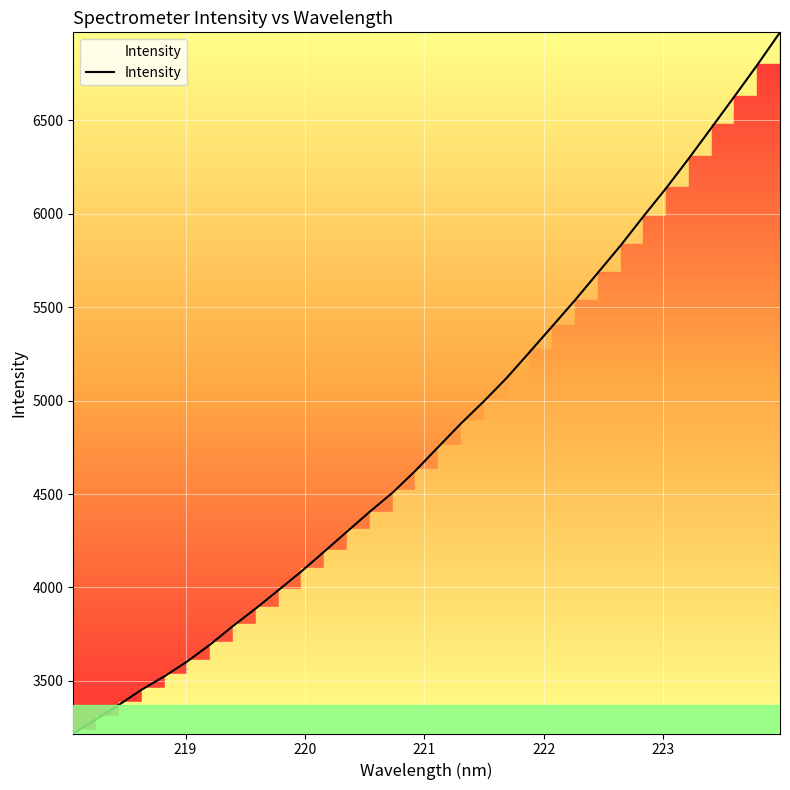

What is the smallest value displayed?

3218.6